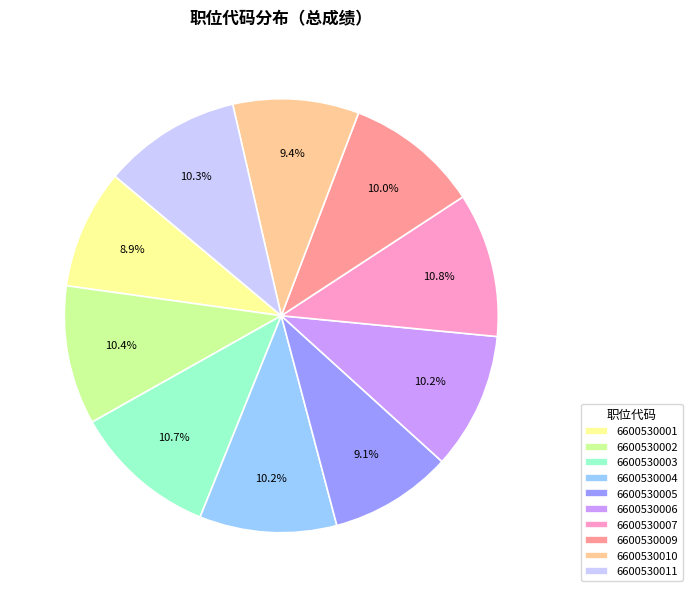

Is the sum of 6600530007 and 6600530003 greater than half?

No